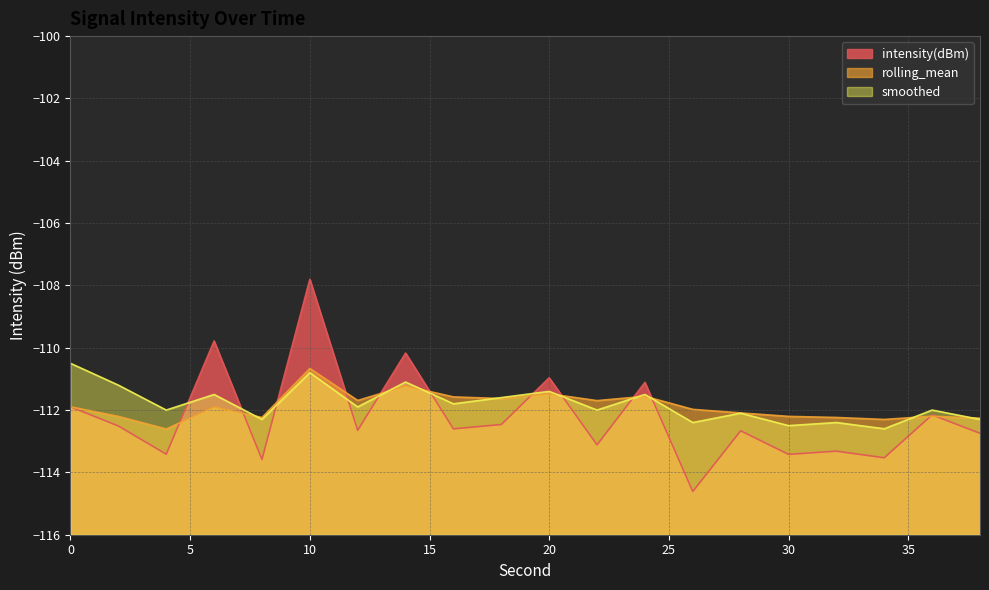

Which series changed the most between 18 and 36?

rolling_mean